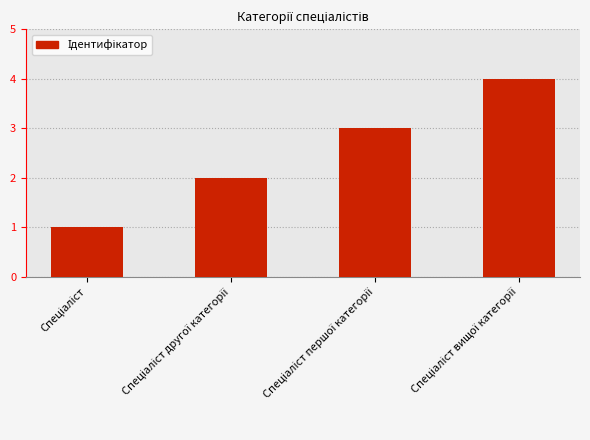

What is the greatest value displayed?

4